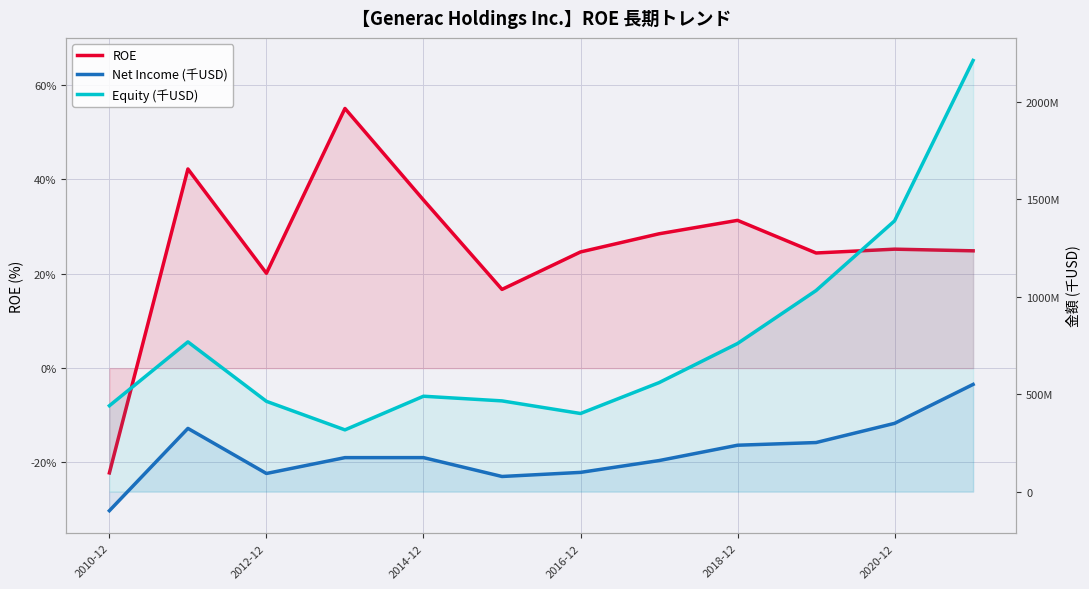

Count the number of categories in the chart.

12